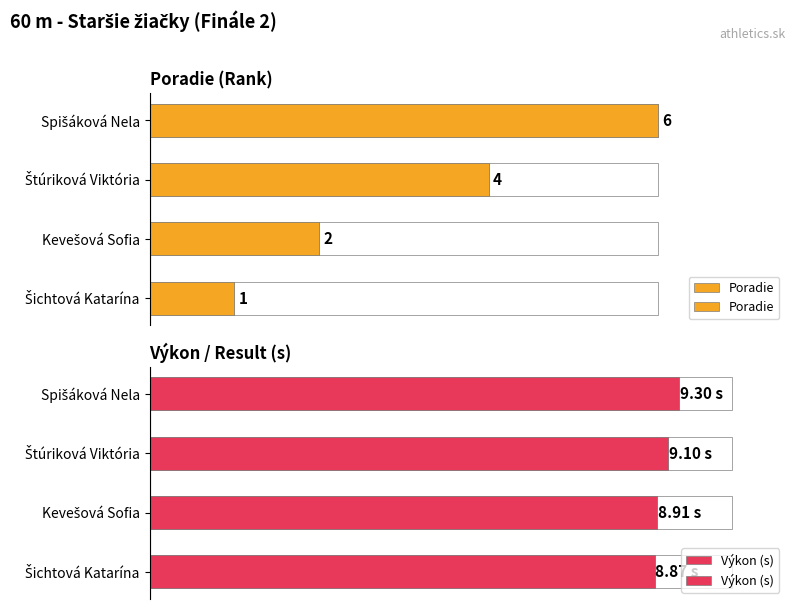

What is the maximum value for Poradie?

6.0